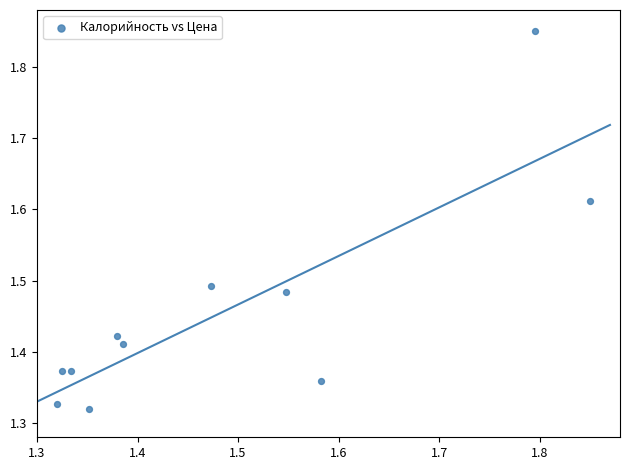

What is the range of Y values (max minus min)?

0.5